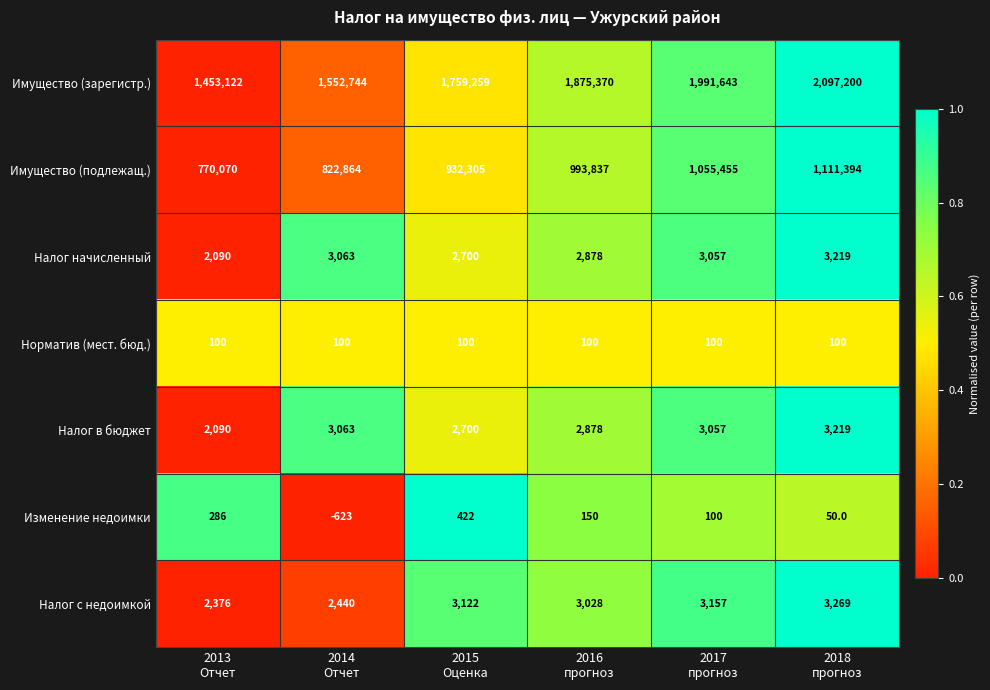

Which series has the largest total across all categories?

Имущество (зарегистр.)